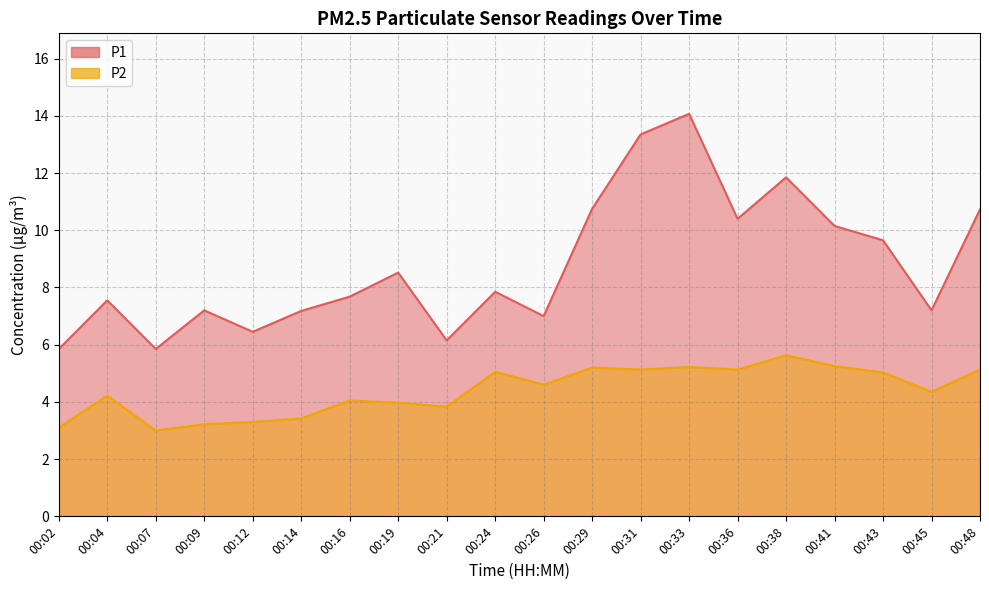

At which label does P2 first exceed 4?

00:04